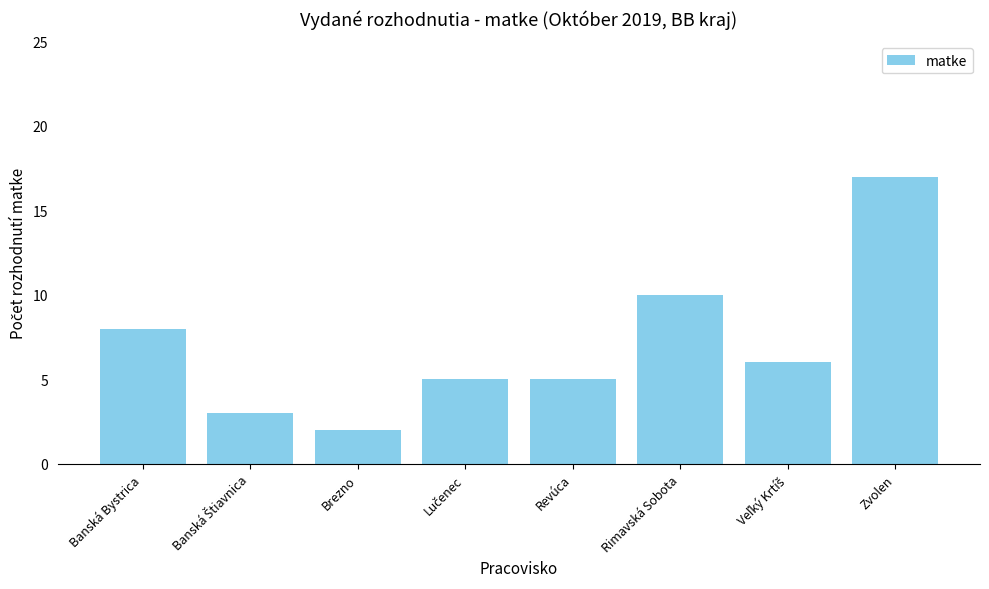

Reading left to right, transcribe all the data shown in this chart.

8	3	2	5	5	10	6	17